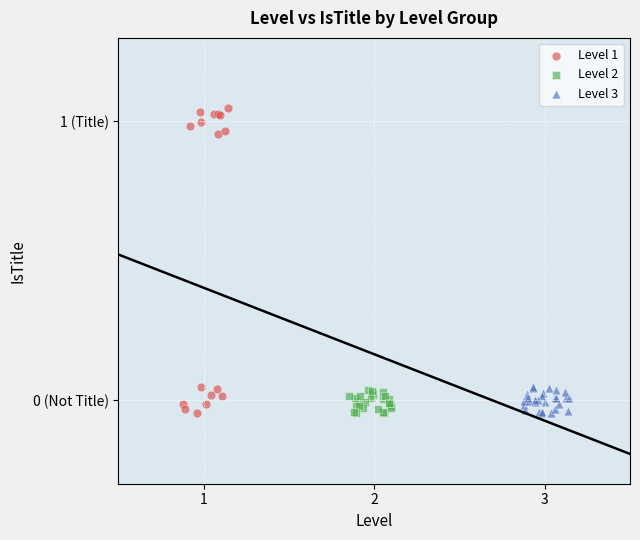

What are all the series names shown in the legend?

Level 1, Level 2, Level 3